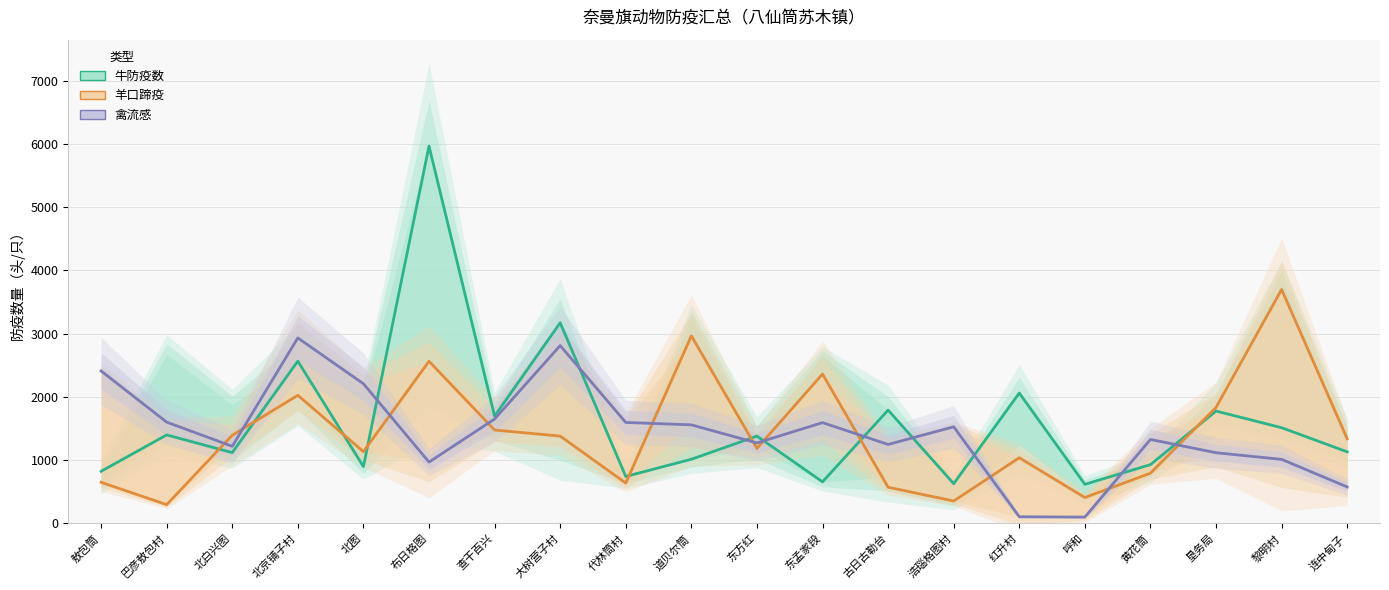

What are all the series names shown in the legend?

牛防疫数, 羊口蹄疫, 禽流感